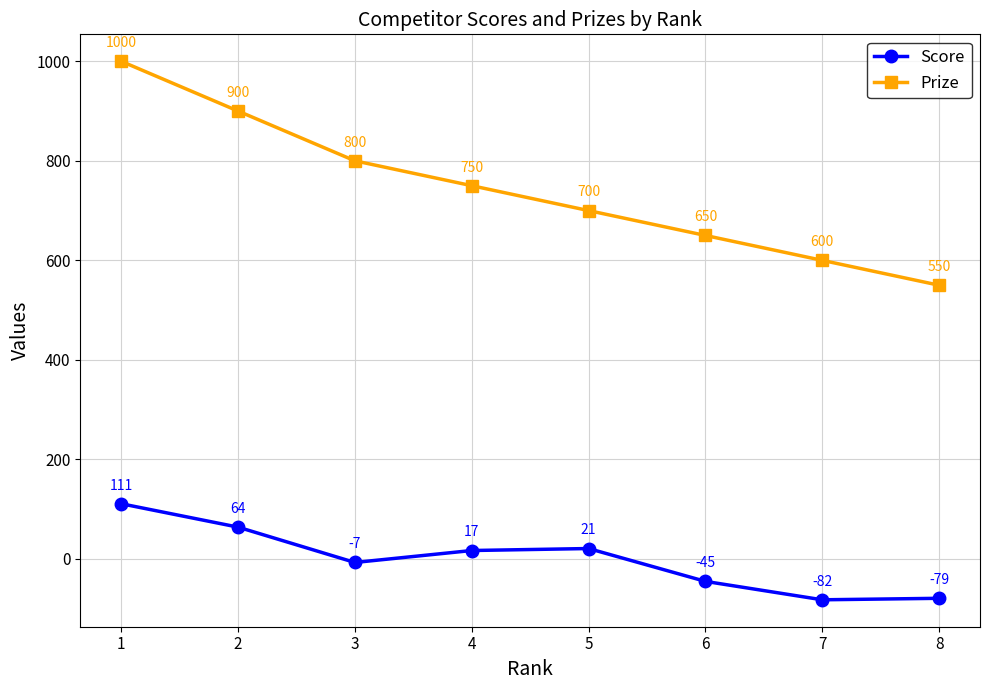

Reading right to left, extract all data points from this chart.

Score: -79	-82	-45	21	17	-7	64	111
Prize: 550	600	650	700	750	800	900	1000